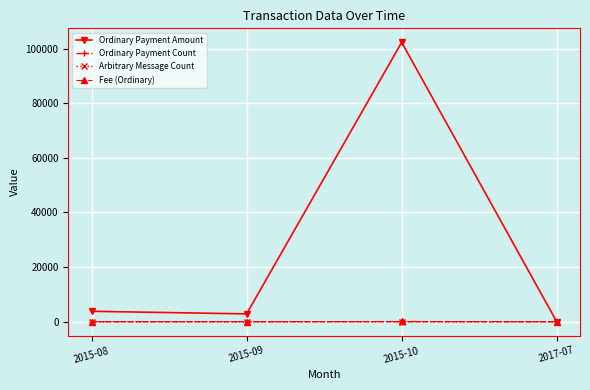

What is the minimum value for Fee (Ordinary)?

2.0